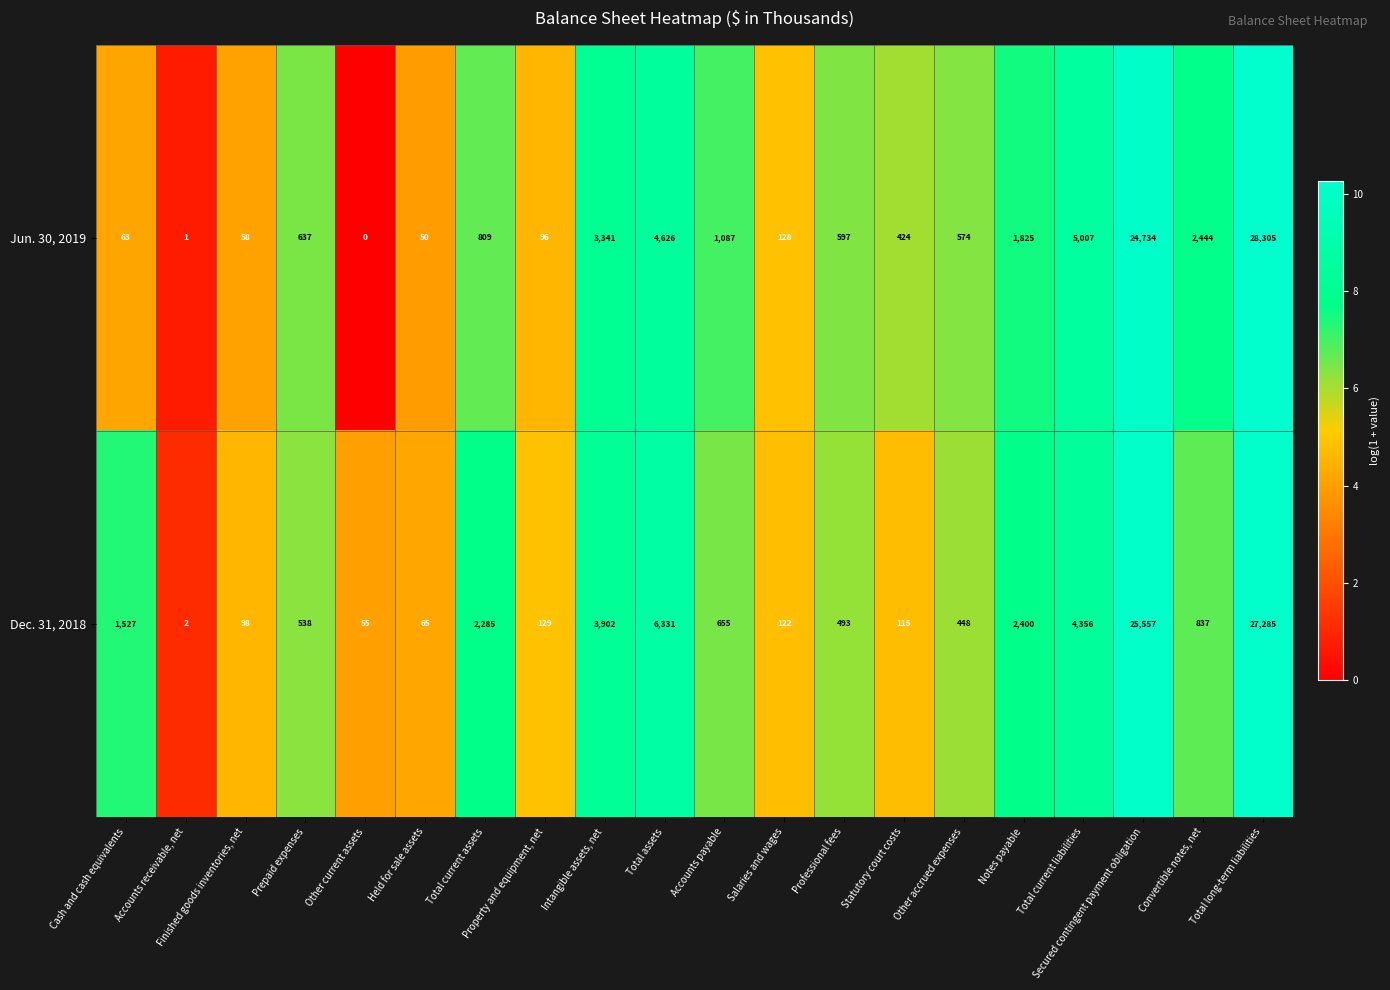

How many series are shown in this chart?

2